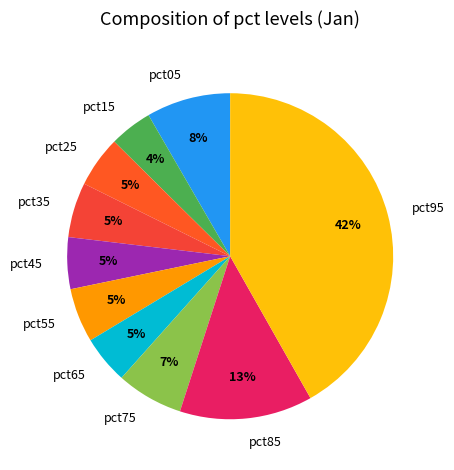

Which has a higher value, pct35 or pct05?

pct05